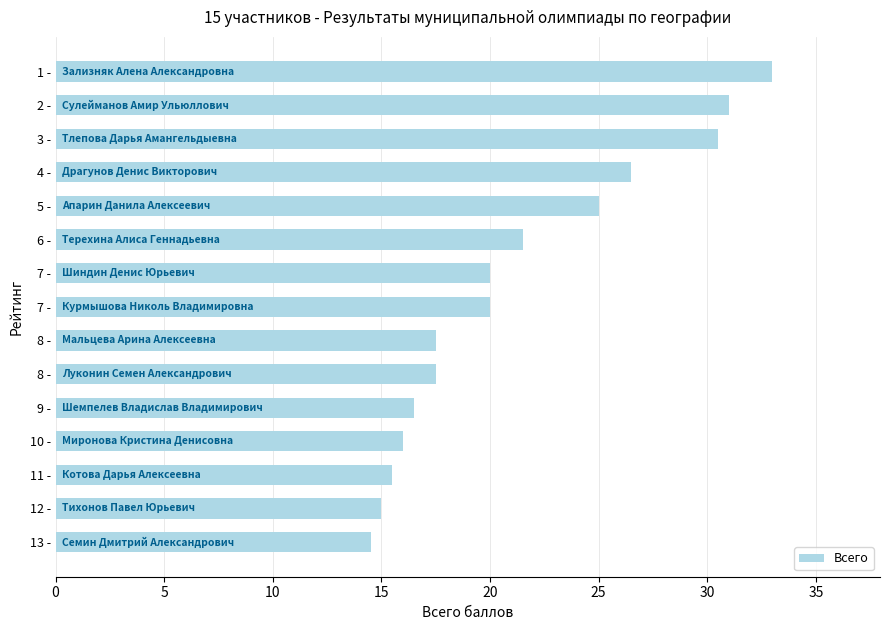

How many data points are less than 20?

7